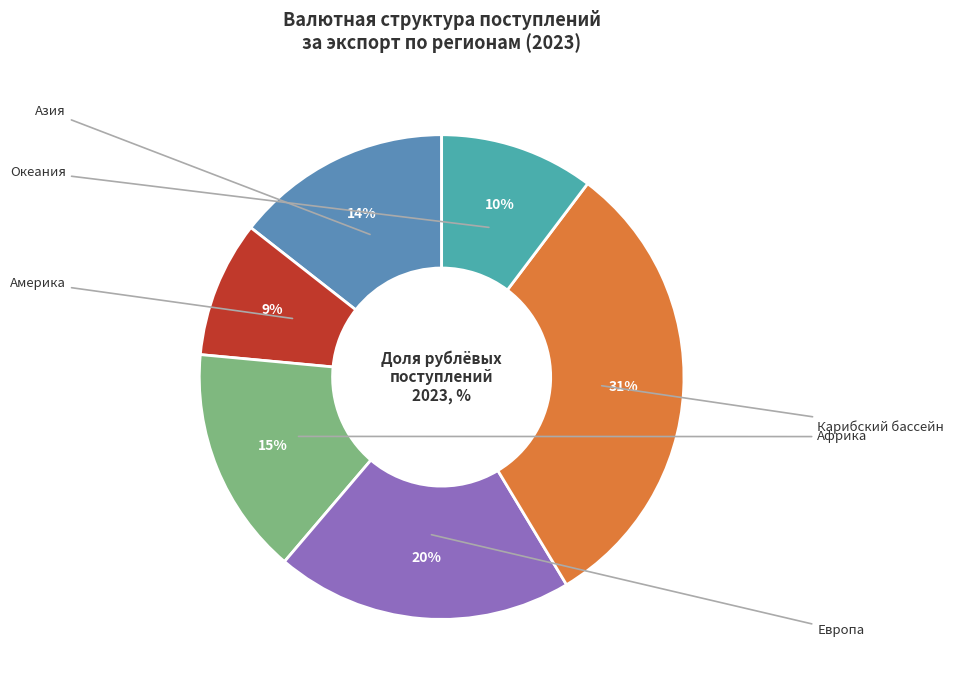

How many slices are in this pie chart?

6